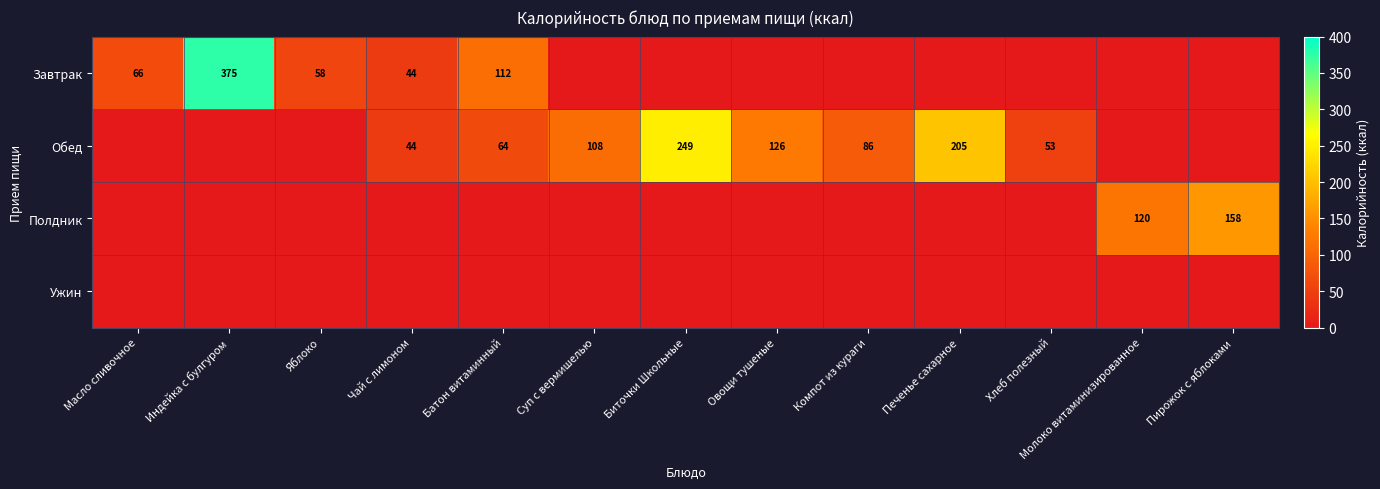

The Обед series shows 69 at Чай с лимоном. True or false?

False